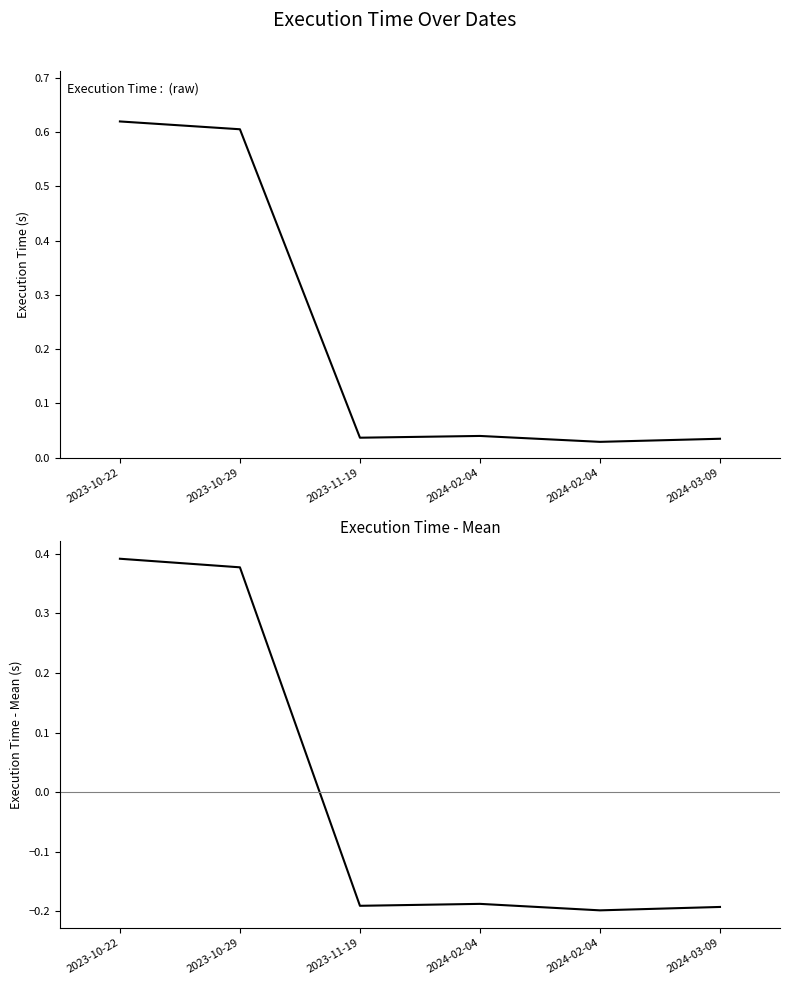

What is the smallest value displayed?

-0.2